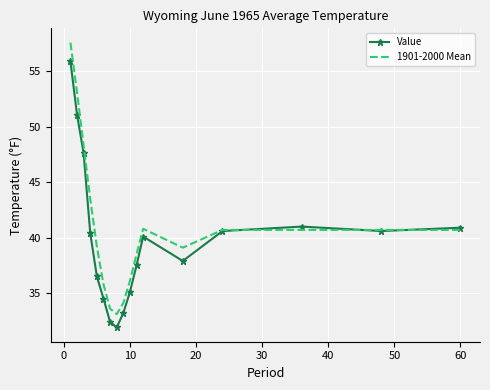

At how many categories does at least one series exceed 46?

3